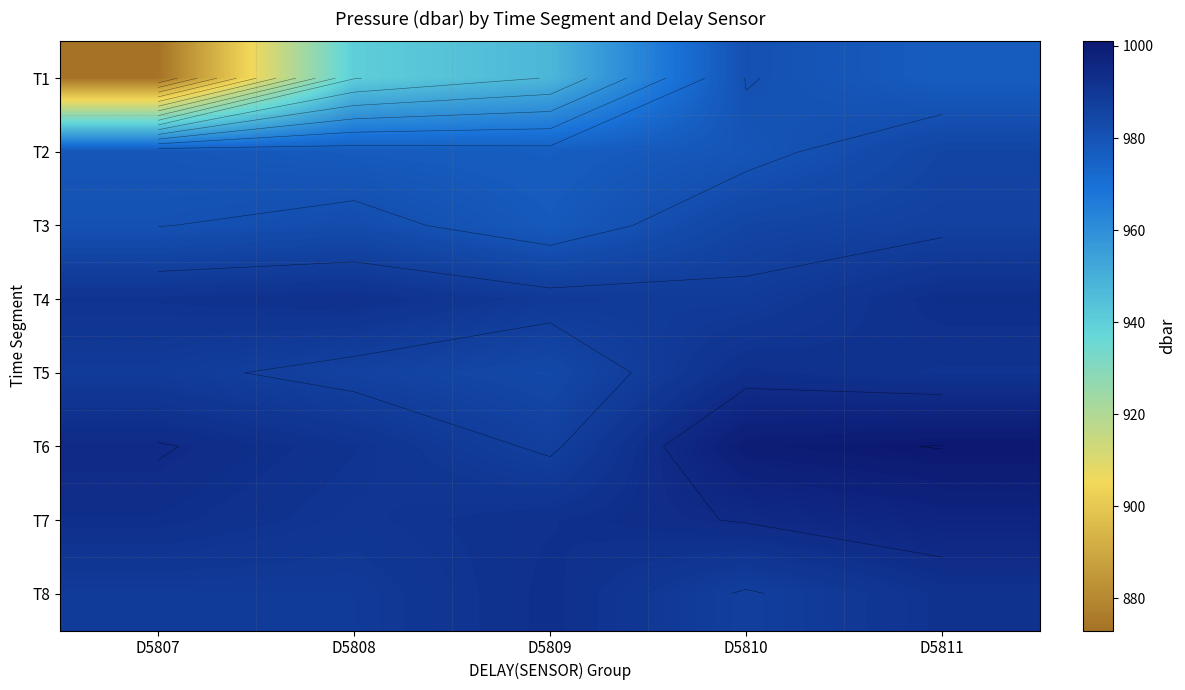

What is the total value across all series at D5811?

7922.4